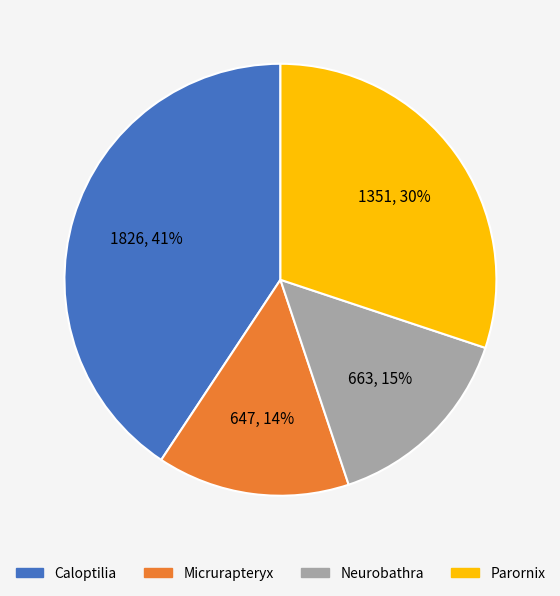

Is there any slice that represents more than half of the pie?

No